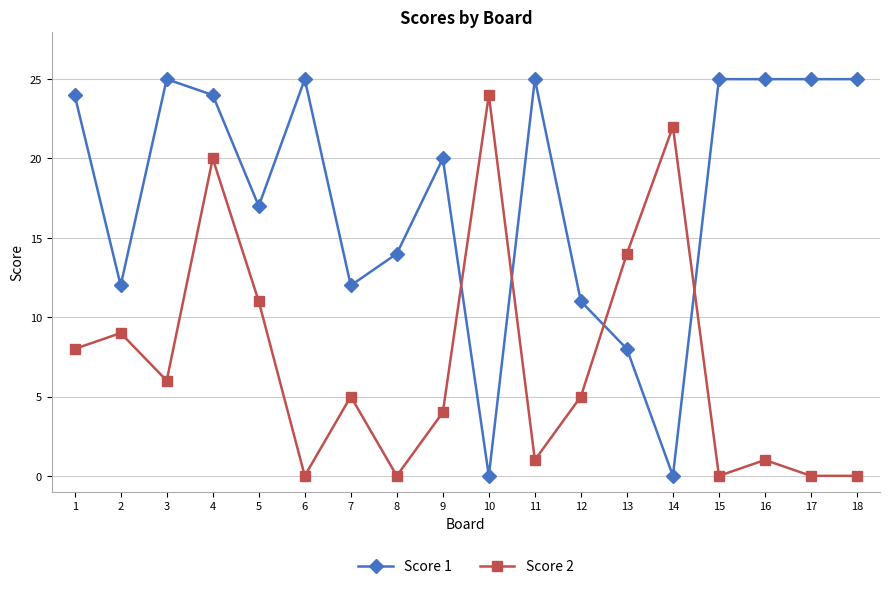

Reading left to right, what are all the values shown in this chart?

Score 1: 24	12	25	24	17	25	12	14	20	0	25	11	8	0	25	25	25	25
Score 2: 8	9	6	20	11	0	5	0	4	24	1	5	14	22	0	1	0	0